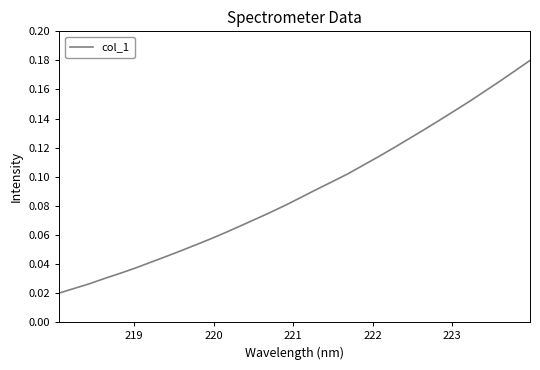

What is the difference between the second highest and minimum values?

0.2